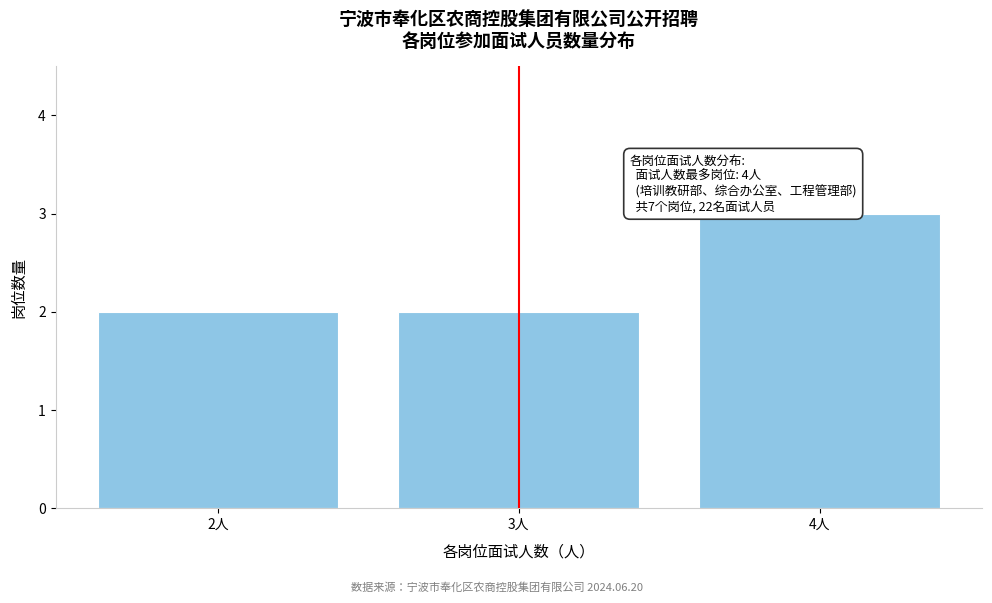

Reading left to right, transcribe all the data shown in this chart.

2	2	3